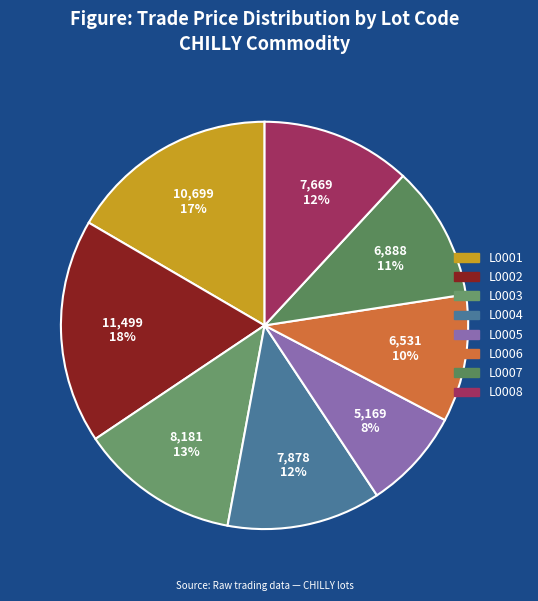

The L0001 slice represents 17% of the pie. True or false?

True